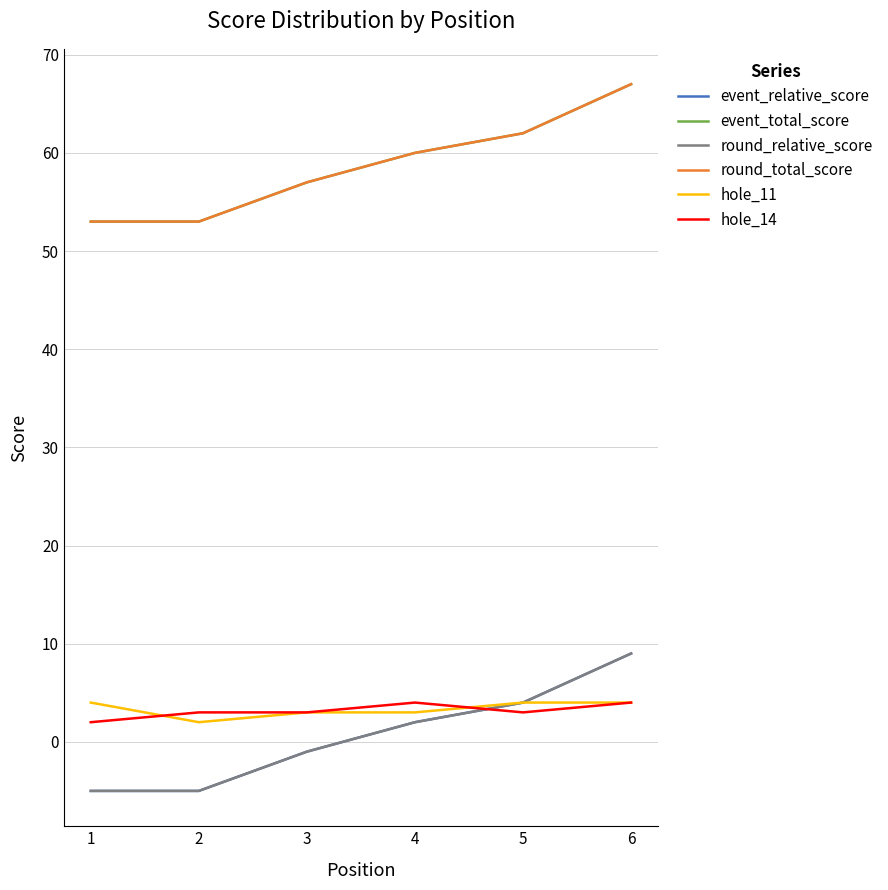

Is this an area chart (filled region under the line)?

No